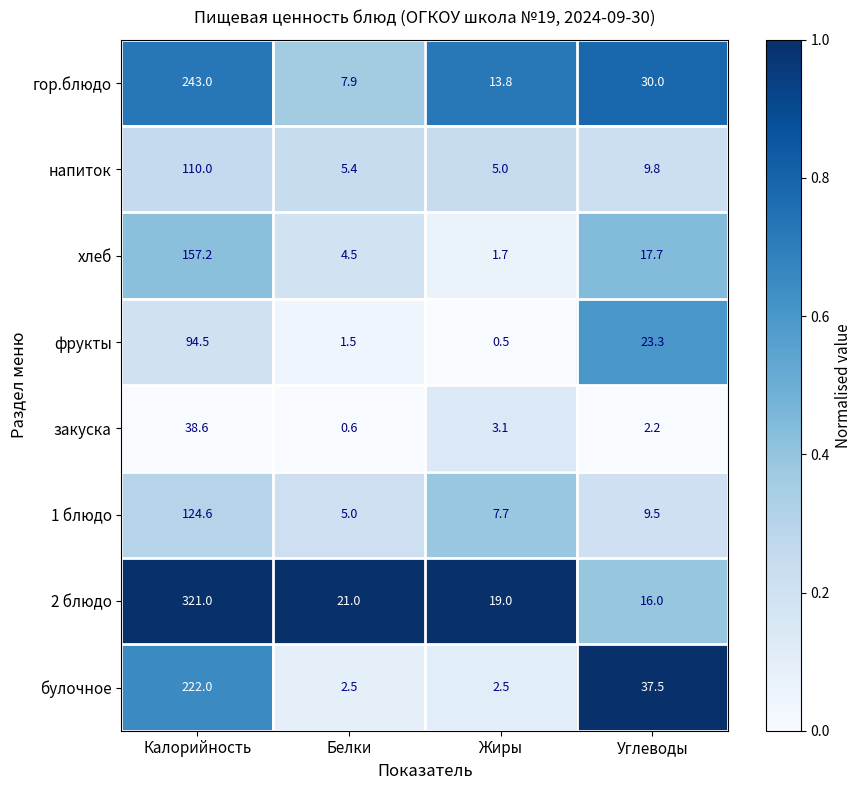

Which category has the highest value across all series?

Калорийность